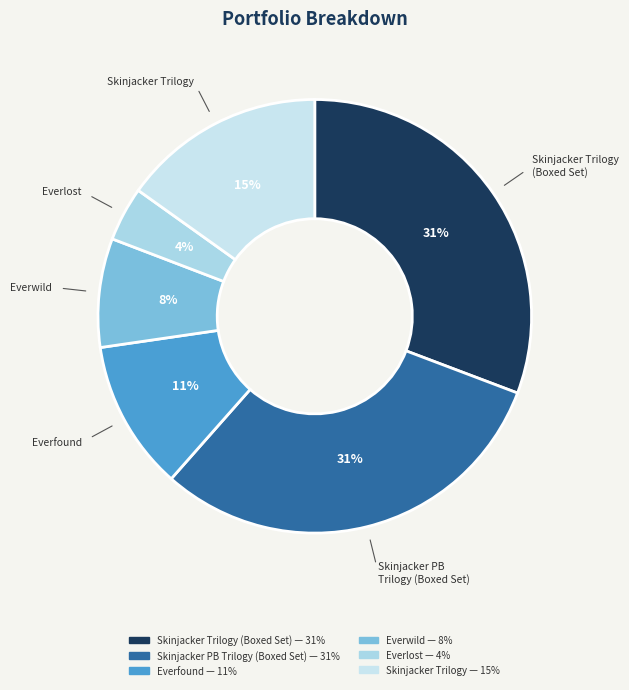

How many segments does this pie chart have?

6